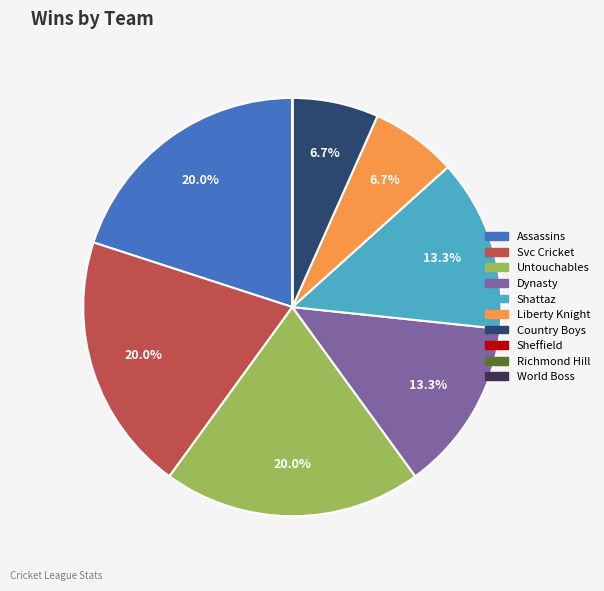

What is the ratio of the value at Country Boys to the value at Dynasty?

0.5